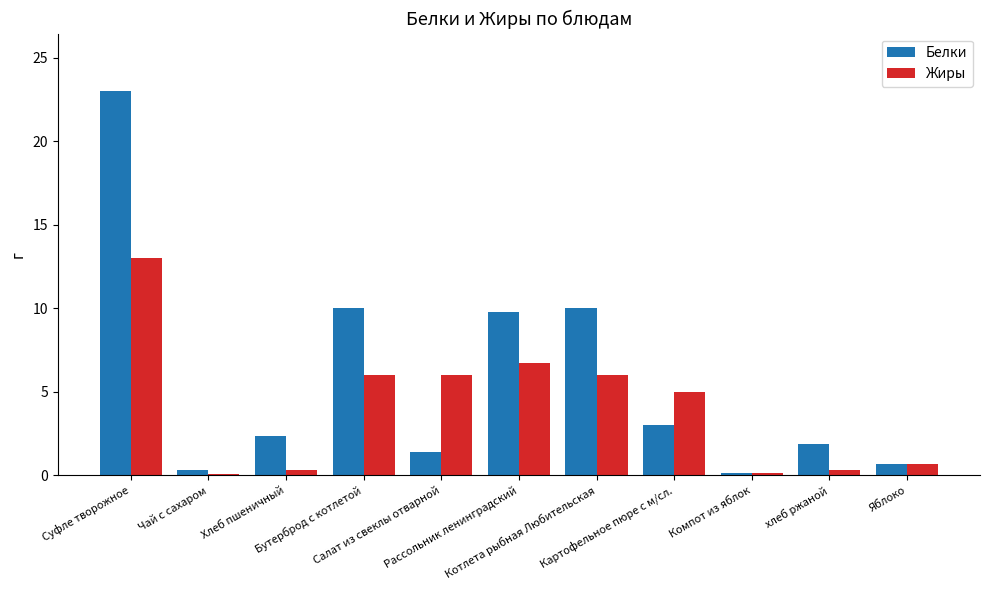

What is the difference between the highest and lowest values at Бутерброд с котлетой?

4.0